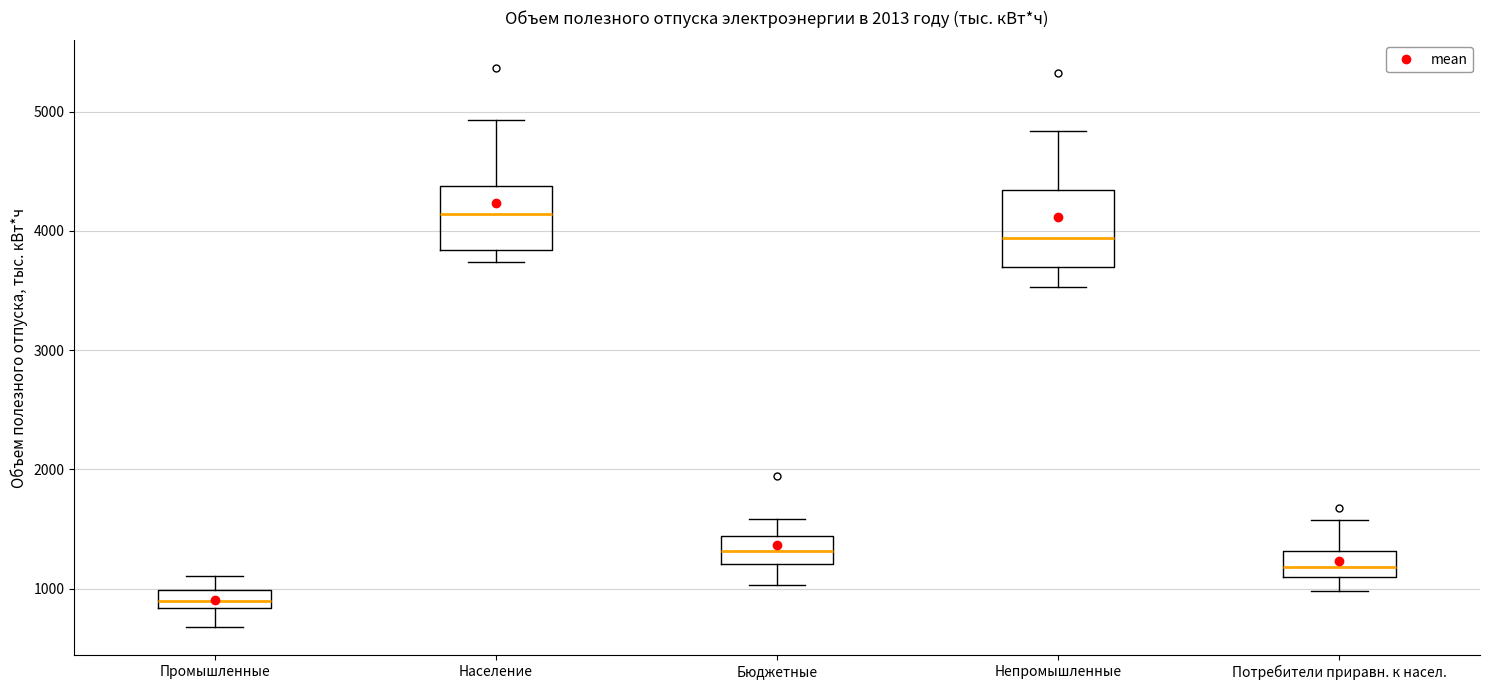

Where does the upper whisker of the box for Бюджетные end on the y-axis? The values are not printed on the chart, so give them approximately, as read against the axis.

1600